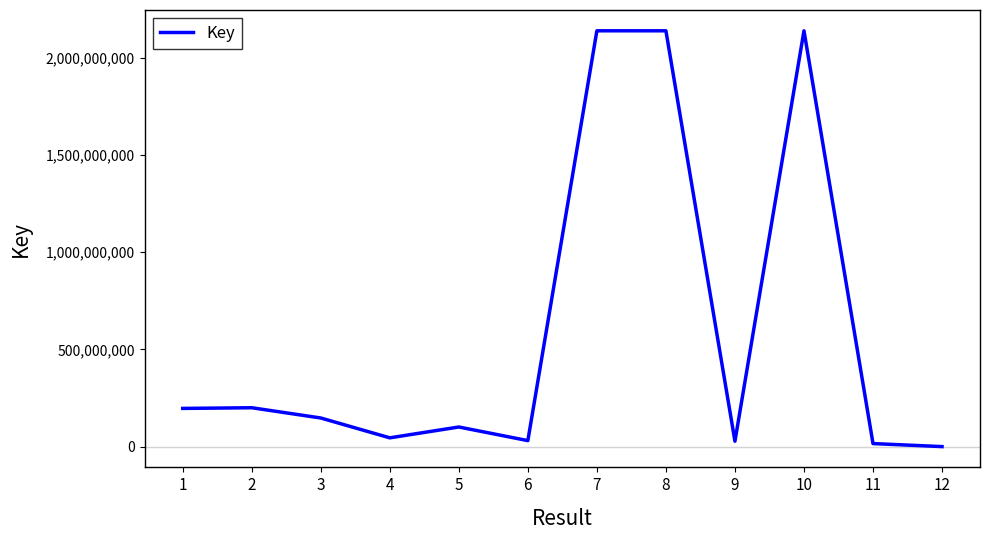

The value at 8 is 3175770427. True or false?

False